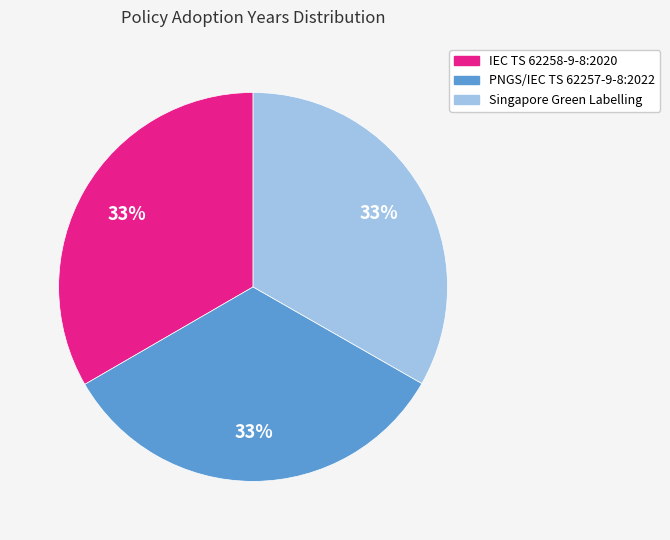

Does any single category account for the majority?

No